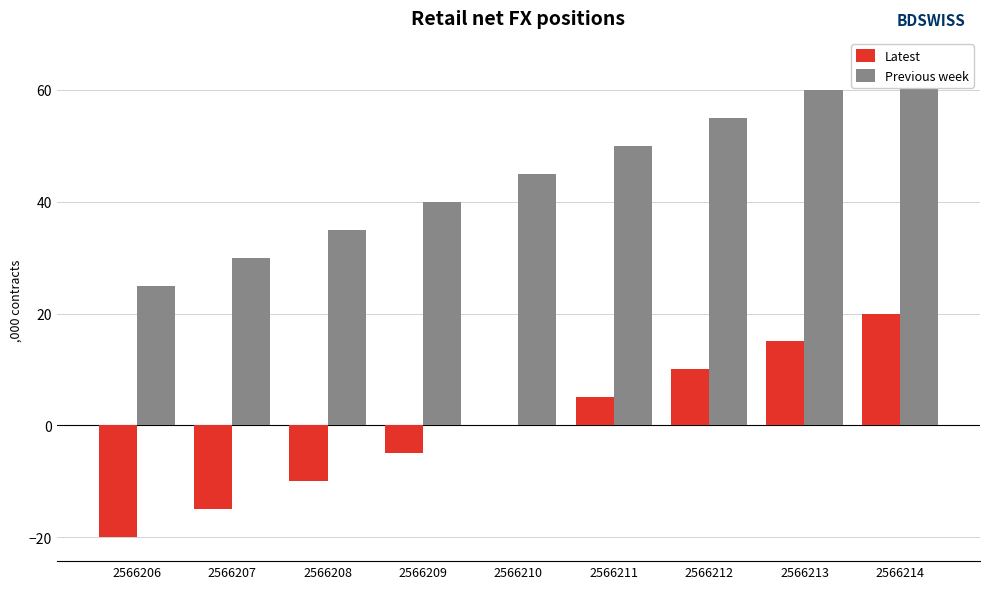

Which series has the widest spread of values?

Latest